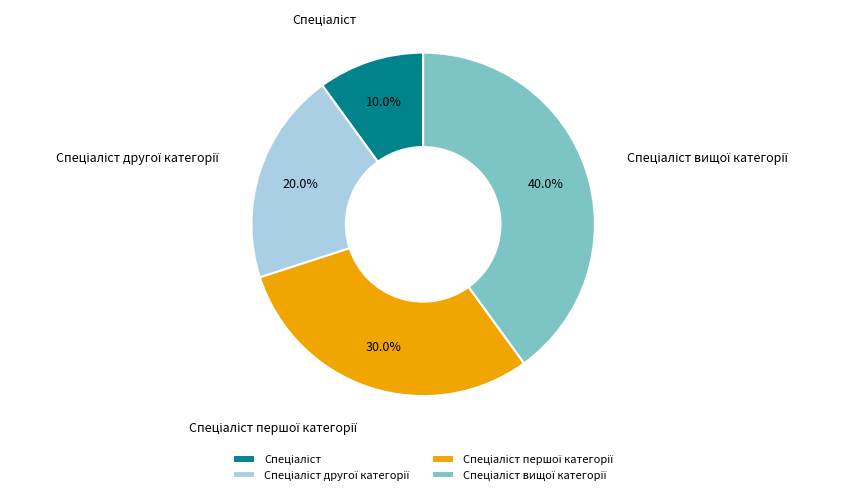

Does any single category account for the majority?

No